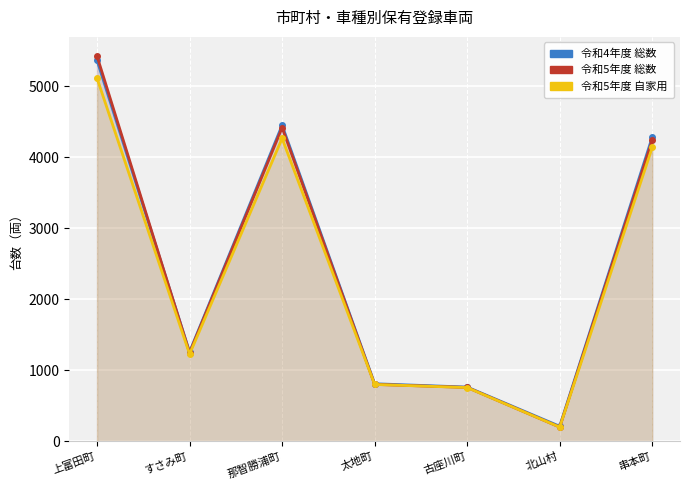

What is the difference between the highest and lowest values at すさみ町?

30